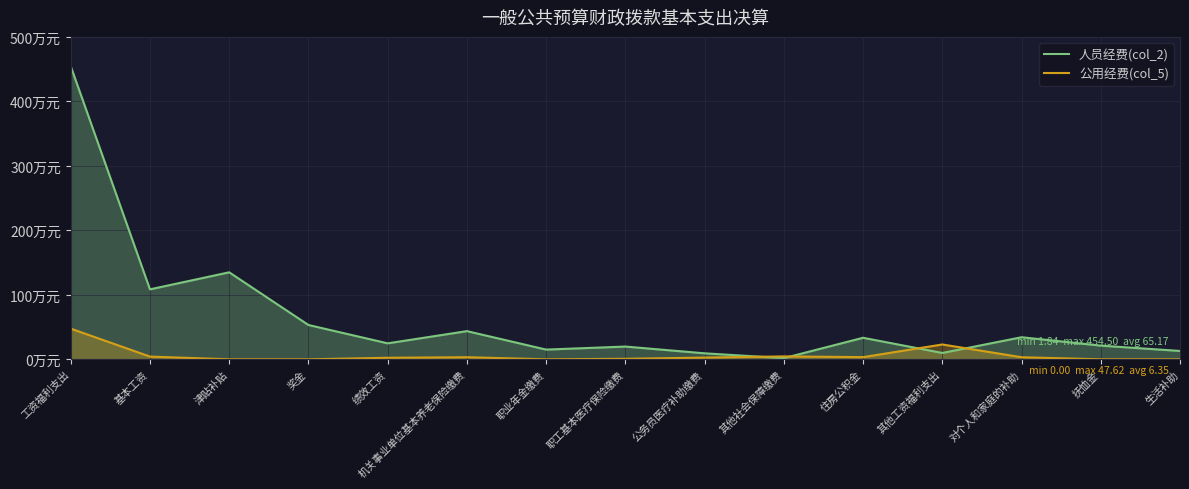

How many positive values does the 公用经费(col_5) series have?

10